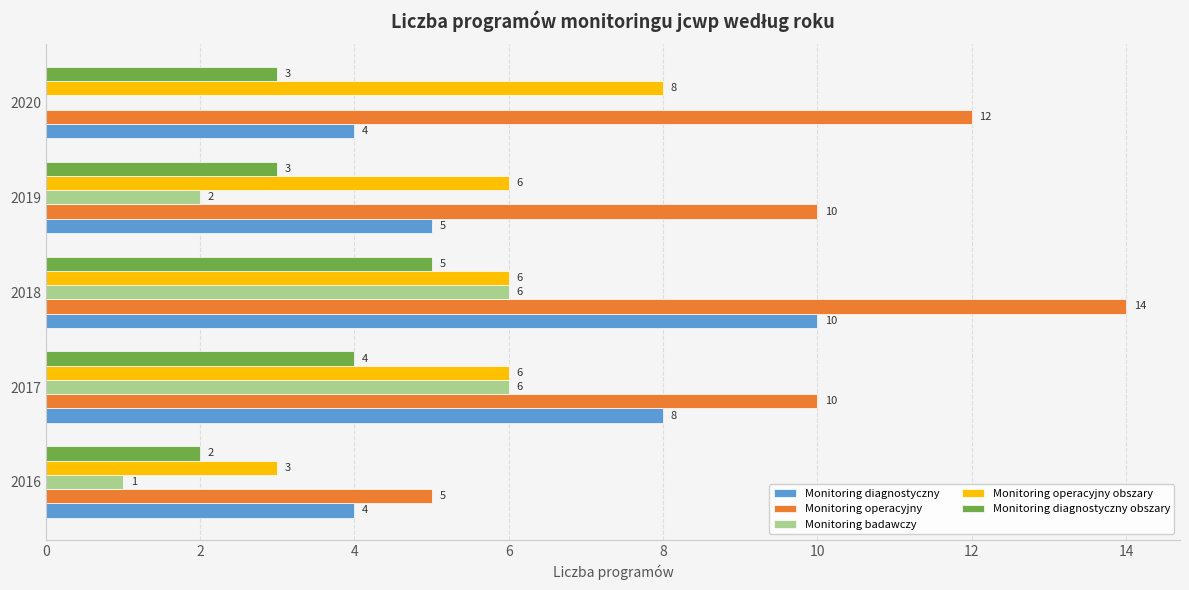

True or false: Monitoring operacyjny has a value of 10 at 2017.

True